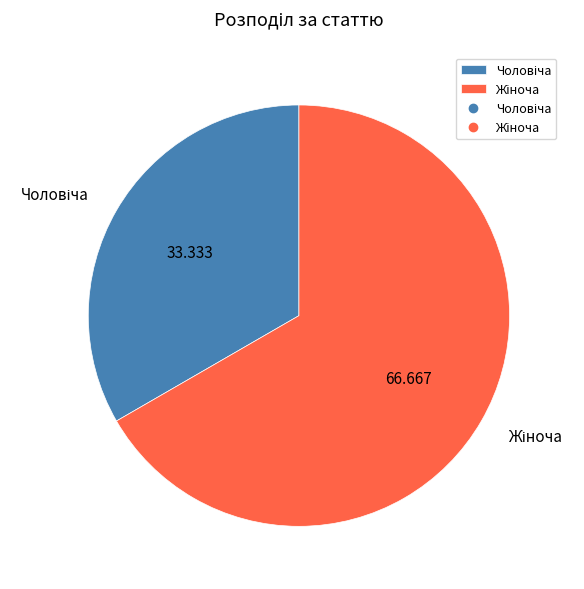

Does any single category account for the majority?

Yes